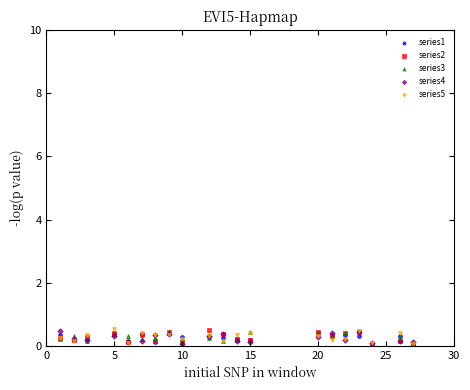

What are all the series names shown in the legend?

series1, series2, series3, series4, series5